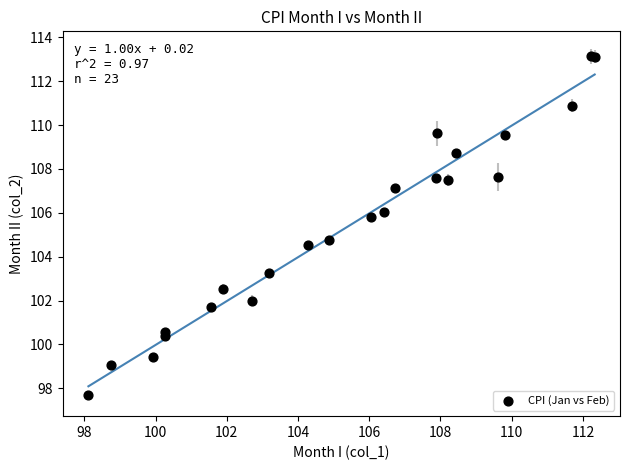

What Y value in the scatter plot is closest to 105?

104.8